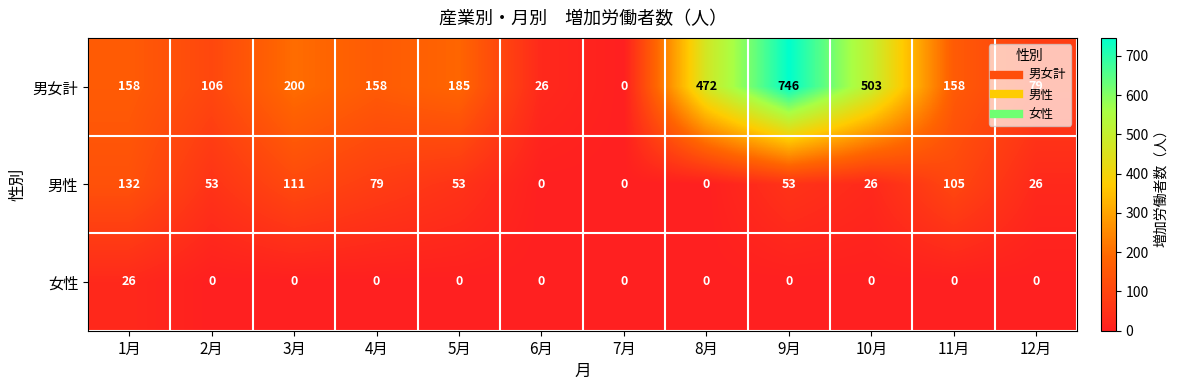

Which series has the largest total across all categories?

男女計